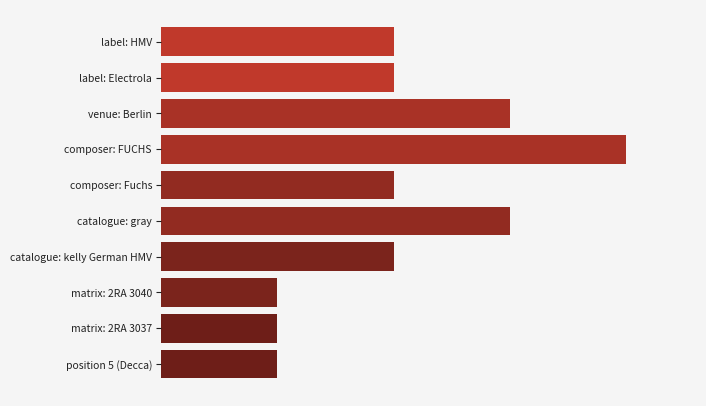

List the labels in order of value, smallest first.

7, 8, 9, 0, 1, 4, 6, 2, 5, 3